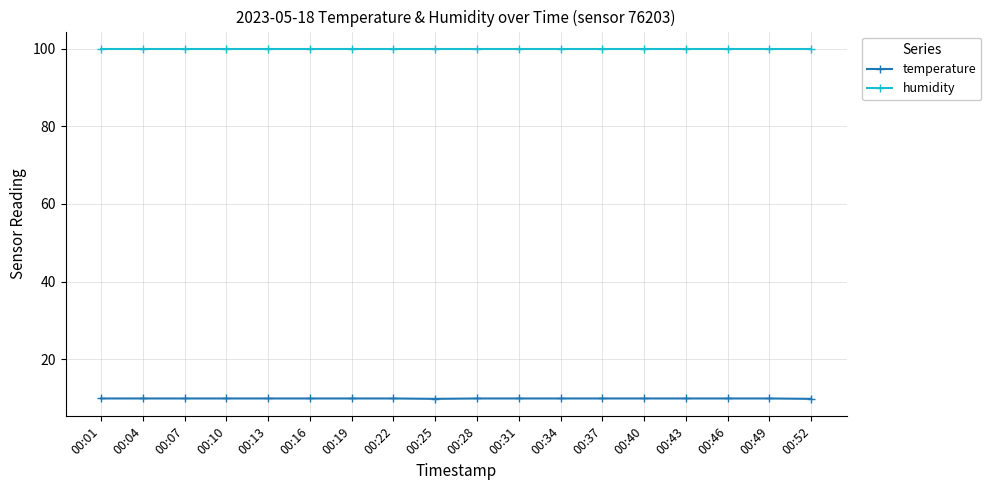

At 00:07, list the series in order from largest to smallest.

humidity, temperature